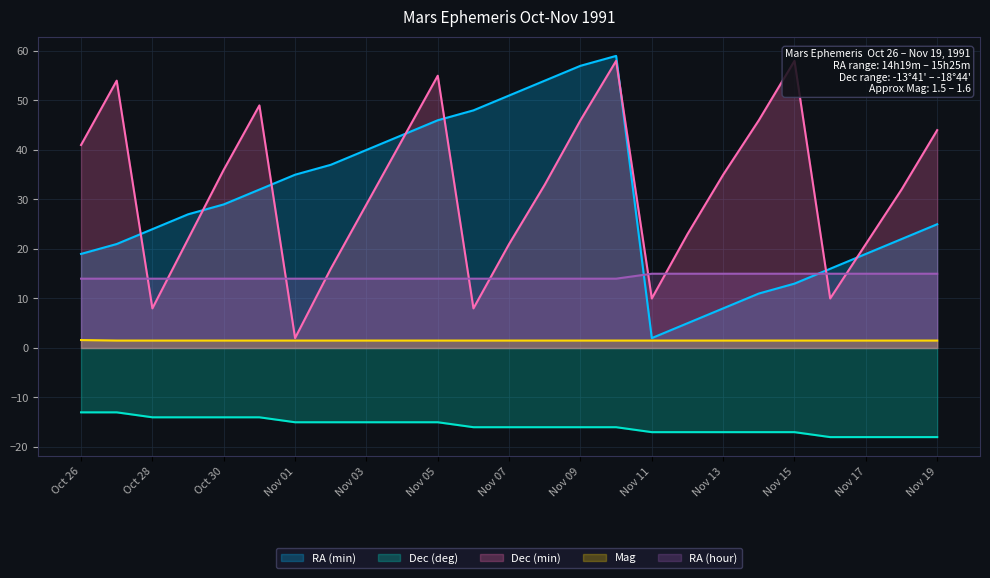

What is the difference between the highest and lowest values at Nov 17?

39.0